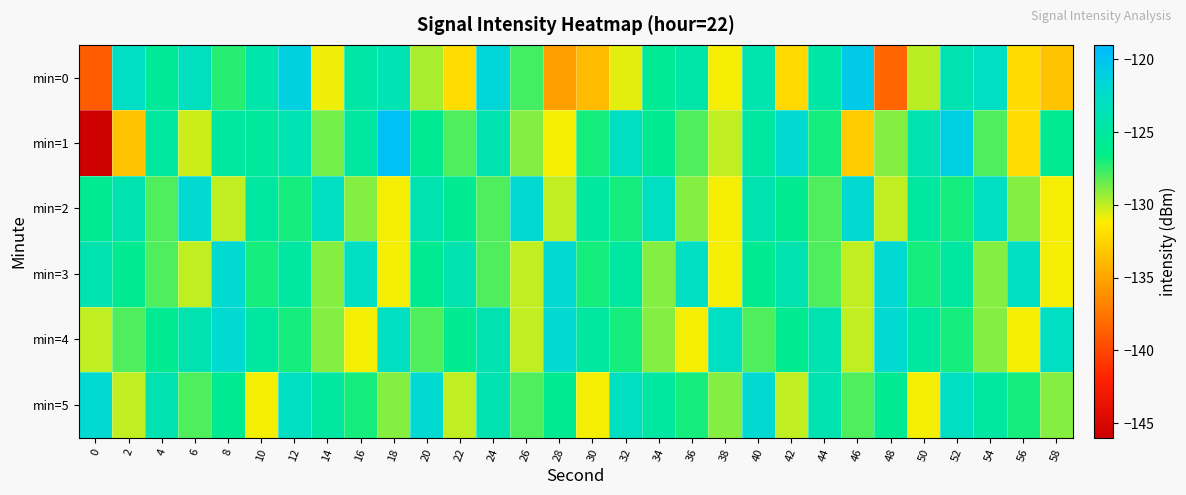

Reading left to right, extract all data points from this chart.

min=0: 0=-138.9	2=-122.8	4=-125.5	6=-123.0	8=-127.3	10=-124.5	12=-121.1	14=-130.8	16=-124.8	18=-123.9	20=-129.6	22=-132.0	24=-121.6	26=-127.8	28=-135.3	30=-133.9	32=-130.7	34=-125.7	36=-124.5	38=-131.0	40=-124.2	42=-132.3	44=-124.7	46=-120.5	48=-138.4	50=-129.9	52=-124.1	54=-122.9	56=-132.1	58=-133.4
min=1: 0=-145.8	2=-133.4	4=-125.1	6=-130.3	8=-125.0	10=-125.3	12=-123.9	14=-128.6	16=-125.1	18=-119.6	20=-126.0	22=-128.0	24=-124.0	26=-129.0	28=-131.0	30=-127.0	32=-123.0	34=-126.0	36=-128.0	38=-130.0	40=-125.0	42=-122.0	44=-127.0	46=-133.0	48=-129.0	50=-124.0	52=-121.0	54=-128.0	56=-132.0	58=-126.0
min=2: 0=-126.0	2=-124.0	4=-128.0	6=-122.0	8=-130.0	10=-125.0	12=-127.0	14=-123.0	16=-129.0	18=-131.0	20=-124.0	22=-126.0	24=-128.0	26=-122.0	28=-130.0	30=-125.0	32=-127.0	34=-123.0	36=-129.0	38=-131.0	40=-124.0	42=-126.0	44=-128.0	46=-122.0	48=-130.0	50=-125.0	52=-127.0	54=-123.0	56=-129.0	58=-131.0
min=3: 0=-124.0	2=-126.0	4=-128.0	6=-130.0	8=-122.0	10=-127.0	12=-125.0	14=-129.0	16=-123.0	18=-131.0	20=-126.0	22=-124.0	24=-128.0	26=-130.0	28=-122.0	30=-127.0	32=-125.0	34=-129.0	36=-123.0	38=-131.0	40=-126.0	42=-124.0	44=-128.0	46=-130.0	48=-122.0	50=-127.0	52=-125.0	54=-129.0	56=-123.0	58=-131.0
min=4: 0=-130.0	2=-128.0	4=-126.0	6=-124.0	8=-122.0	10=-125.0	12=-127.0	14=-129.0	16=-131.0	18=-123.0	20=-128.0	22=-126.0	24=-124.0	26=-130.0	28=-122.0	30=-125.0	32=-127.0	34=-129.0	36=-131.0	38=-123.0	40=-128.0	42=-126.0	44=-124.0	46=-130.0	48=-122.0	50=-125.0	52=-127.0	54=-129.0	56=-131.0	58=-123.0
min=5: 0=-122.0	2=-130.0	4=-124.0	6=-128.0	8=-126.0	10=-131.0	12=-123.0	14=-125.0	16=-127.0	18=-129.0	20=-122.0	22=-130.0	24=-124.0	26=-128.0	28=-126.0	30=-131.0	32=-123.0	34=-125.0	36=-127.0	38=-129.0	40=-122.0	42=-130.0	44=-124.0	46=-128.0	48=-126.0	50=-131.0	52=-123.0	54=-125.0	56=-127.0	58=-129.0